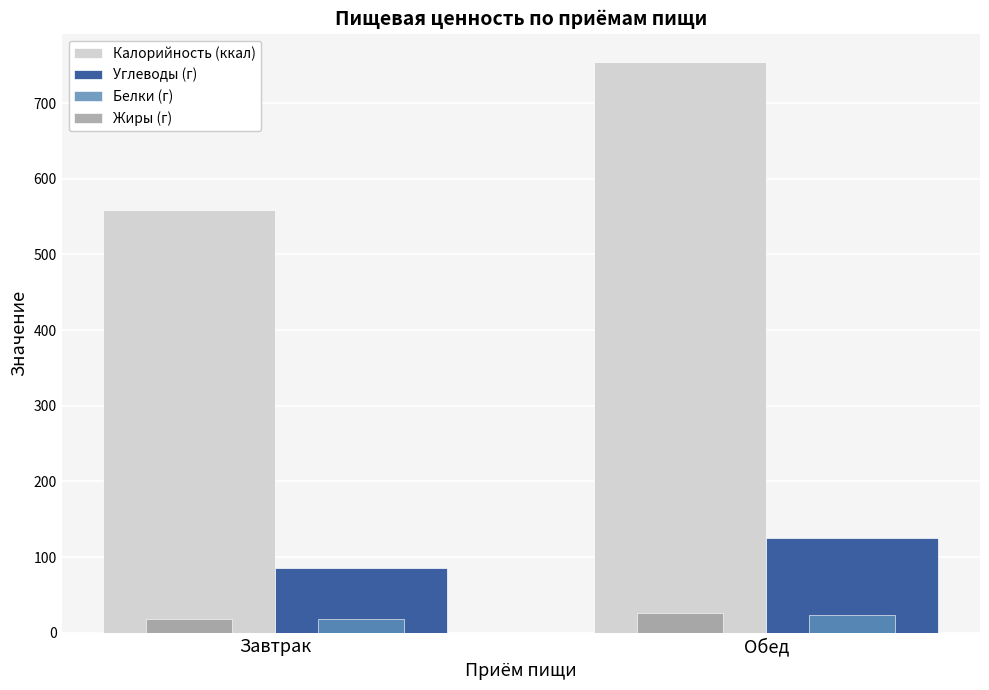

What are all the series names shown in the legend?

Калорийность (ккал), Углеводы (г), Белки (г), Жиры (г)